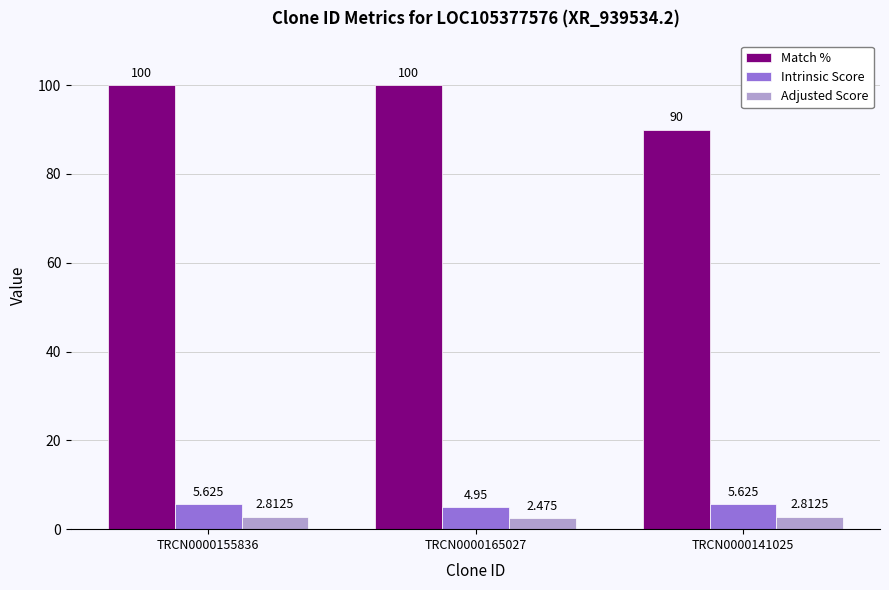

How many groups of bars are there?

3